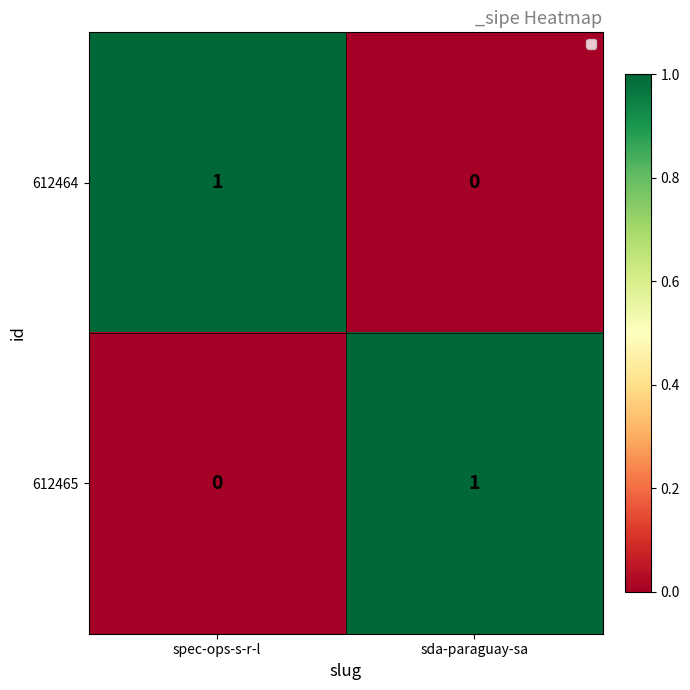

True or false: 612464 has a value of 0 at spec-ops-s-r-l.

False